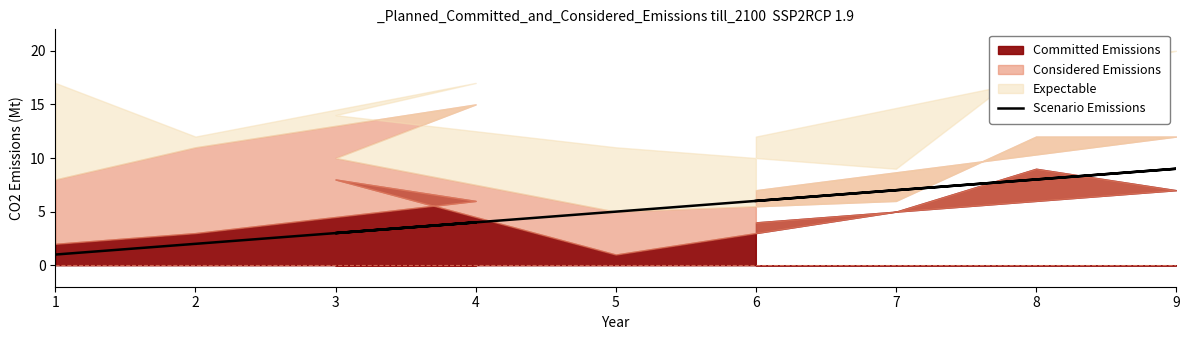

The chart shows a value of 13 at 9. True or false?

False